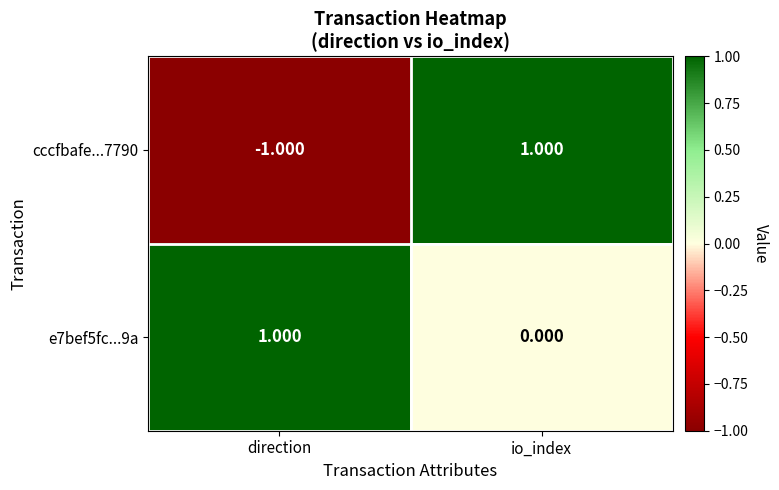

Which series changed the most between direction and io_index?

cccfbafe...7790